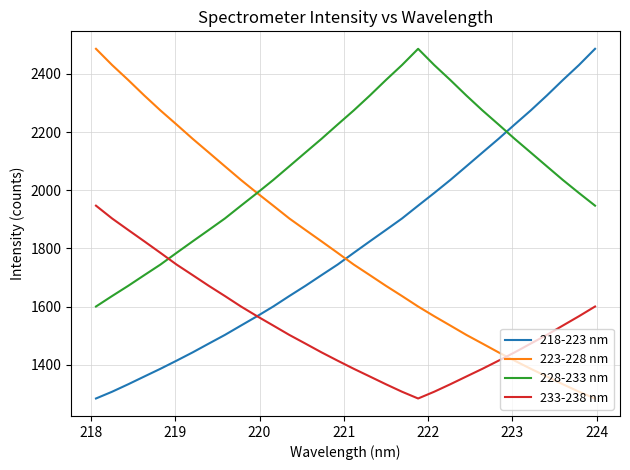

True or false: 233-238 nm and 223-228 nm cross at least once.

True